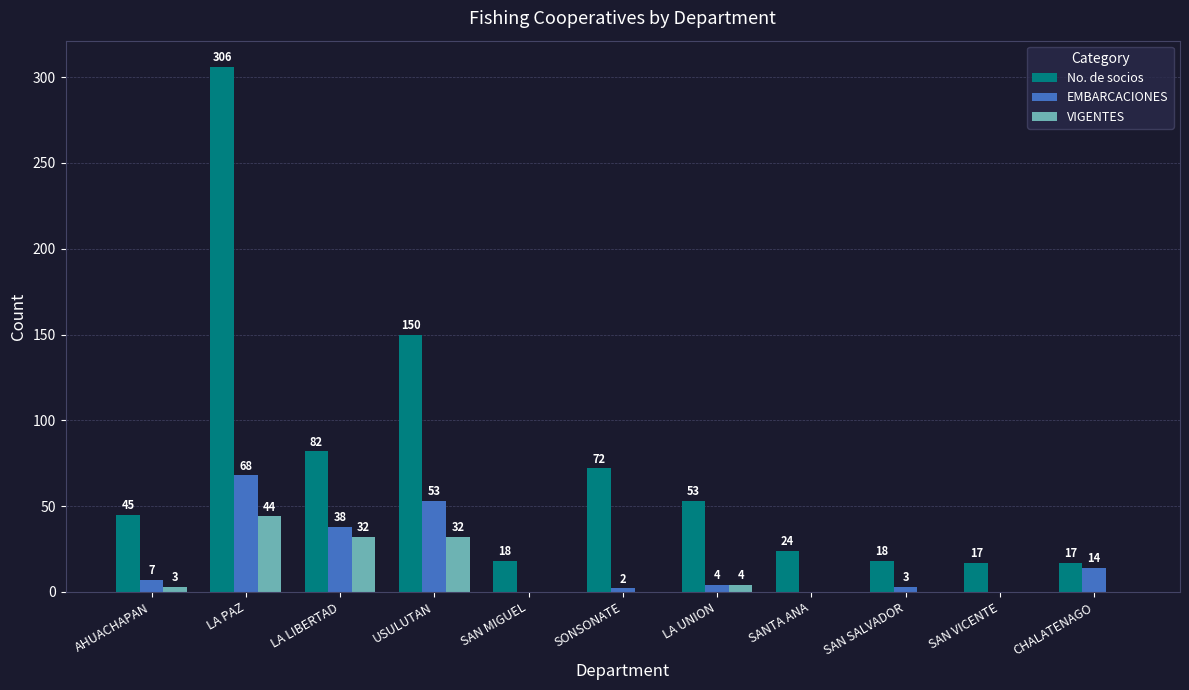

Reading left to right, list all the values displayed in this chart.

No. de socios: 45	306	82	150	18	72	53	24	18	17	17
EMBARCACIONES: 7	68	38	53	0	2	4	0	3	0	14
VIGENTES: 3	44	32	32	0	0	4	0	0	0	0